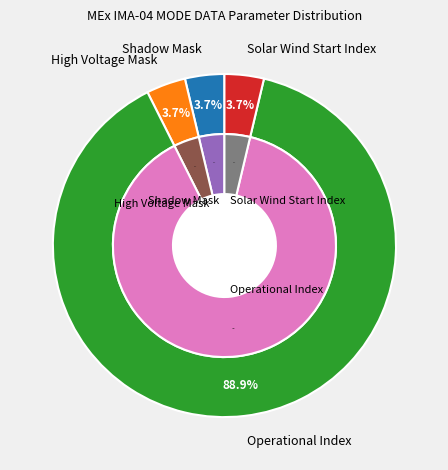

Which category accounts for the majority?

Operational Index